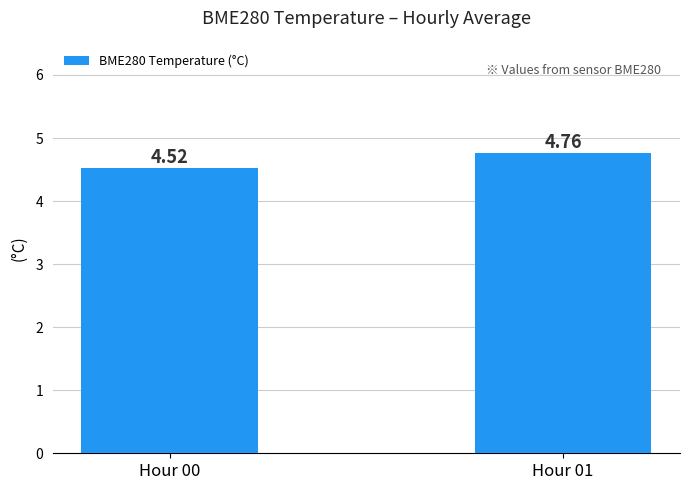

How many values are between 4 and 5?

2